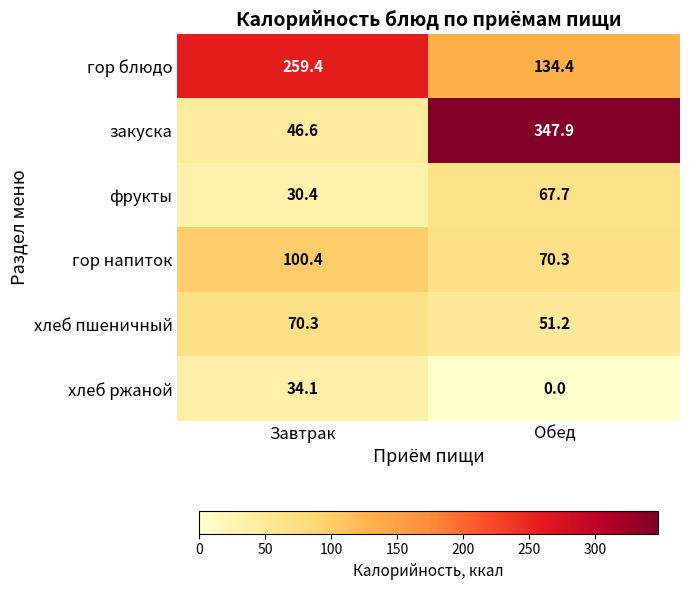

The value of гор напиток at Завтрак is 160.0. True or false?

False